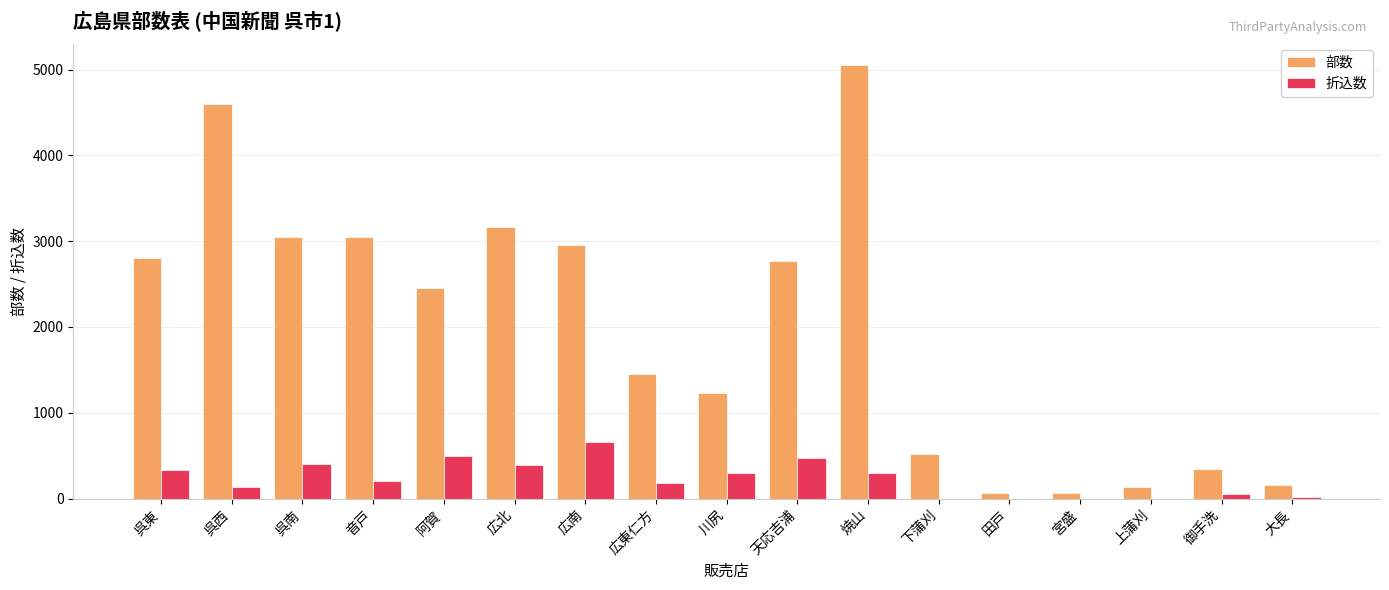

At which label does 折込数 first exceed 210?

呉東